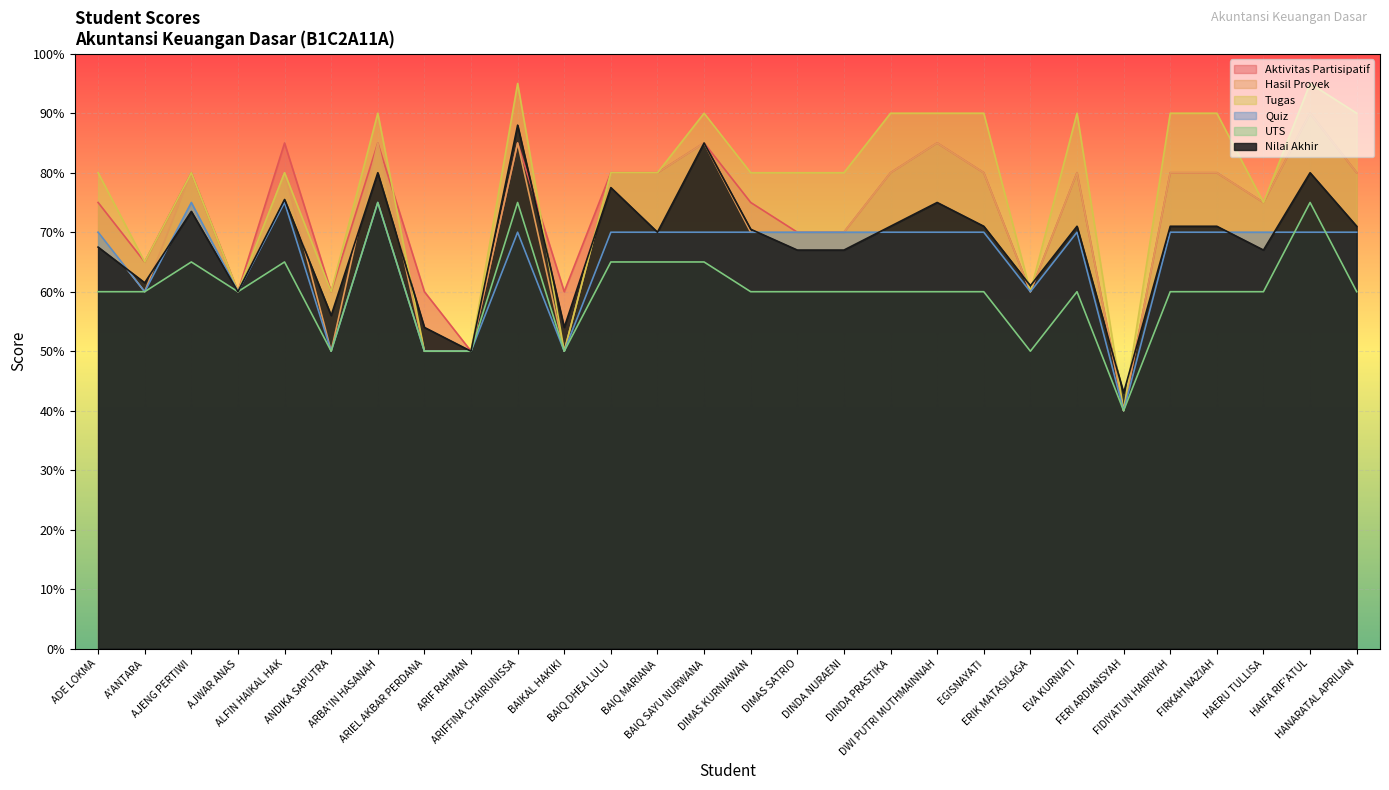

In Tugas, how many points are higher than both neighbors (excluding endpoints)?

7